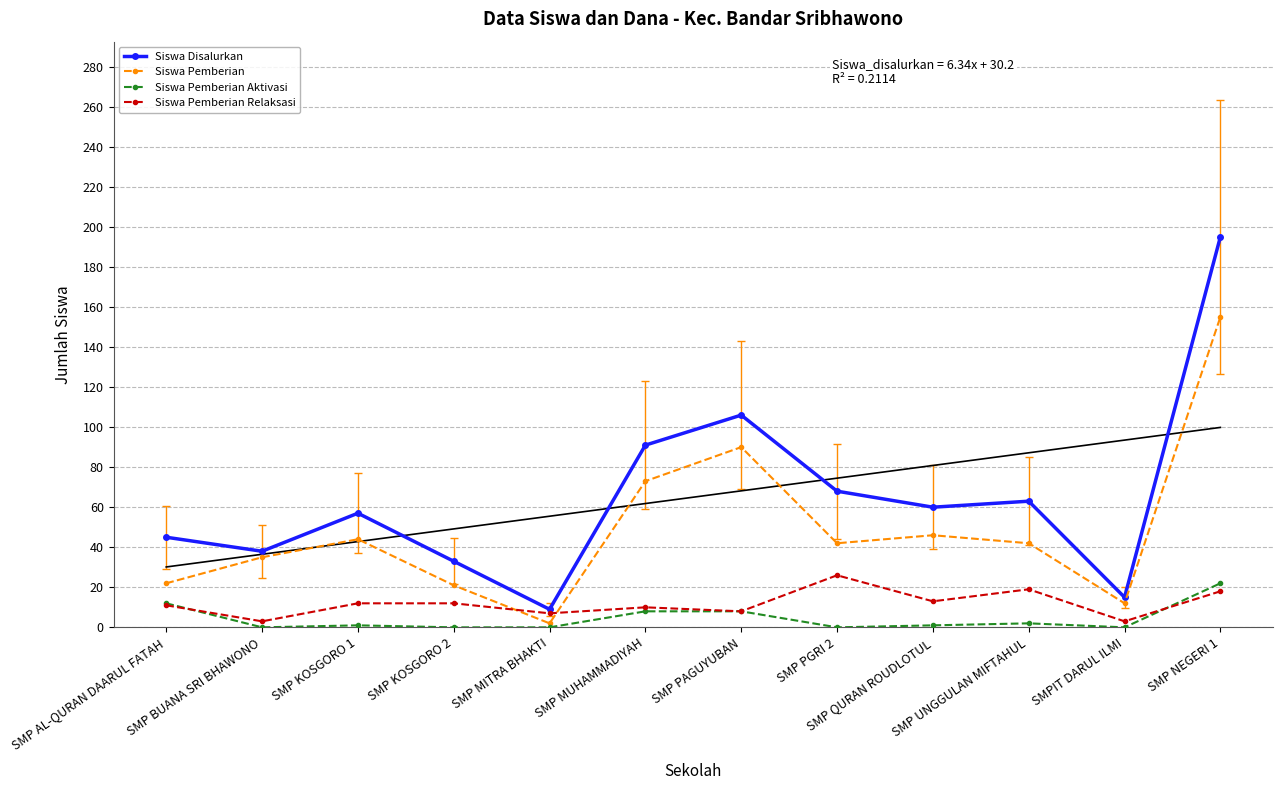

At how many categories does at least one series exceed 105?

2